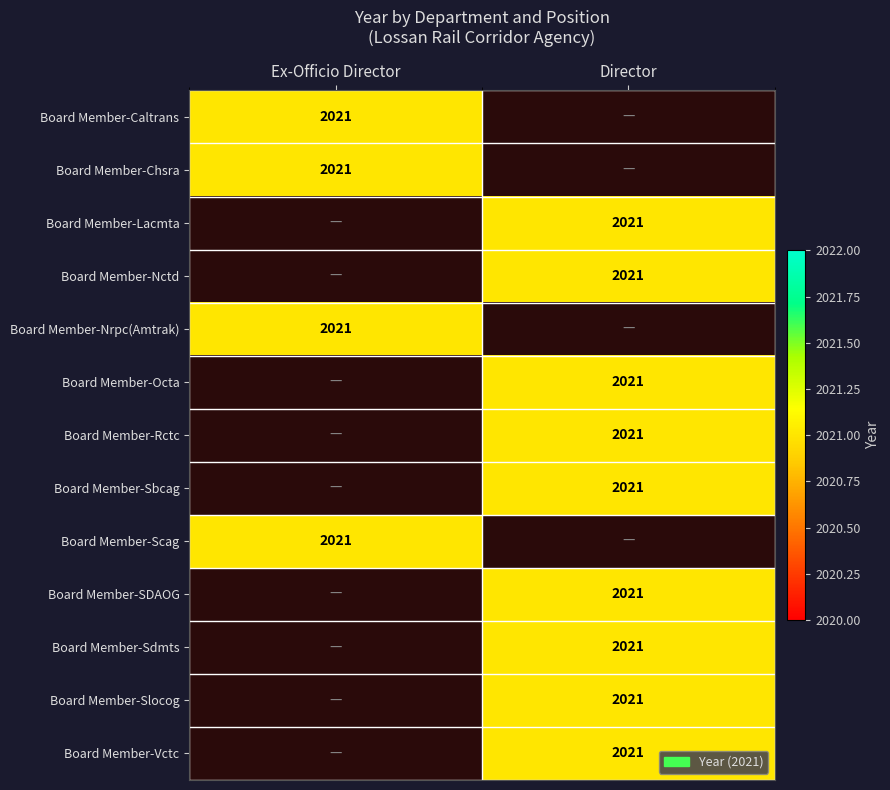

Reading left to right, transcribe all the data shown in this chart.

Board Member-Caltrans: 2021	0
Board Member-Chsra: 2021	0
Board Member-Lacmta: 0	2021
Board Member-Nctd: 0	2021
Board Member-Nrpc(Amtrak): 2021	0
Board Member-Octa: 0	2021
Board Member-Rctc: 0	2021
Board Member-Sbcag: 0	2021
Board Member-Scag: 2021	0
Board Member-SDAOG: 0	2021
Board Member-Sdmts: 0	2021
Board Member-Slocog: 0	2021
Board Member-Vctc: 0	2021